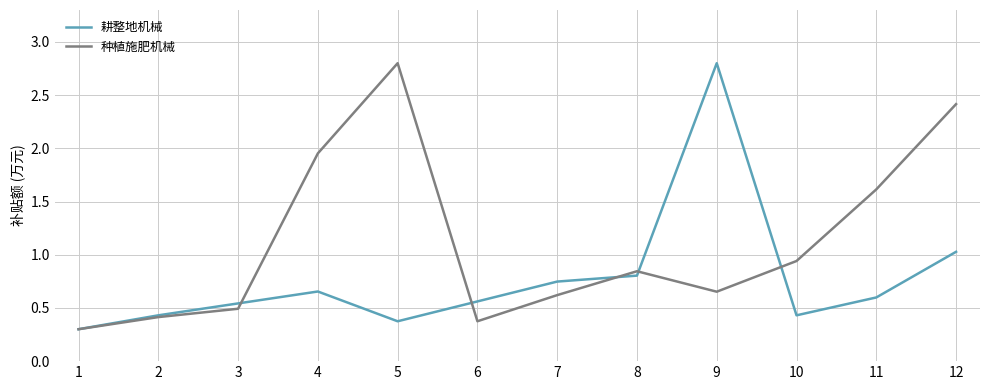

The value of 种植施肥机械 at 5 is 1.2. True or false?

False